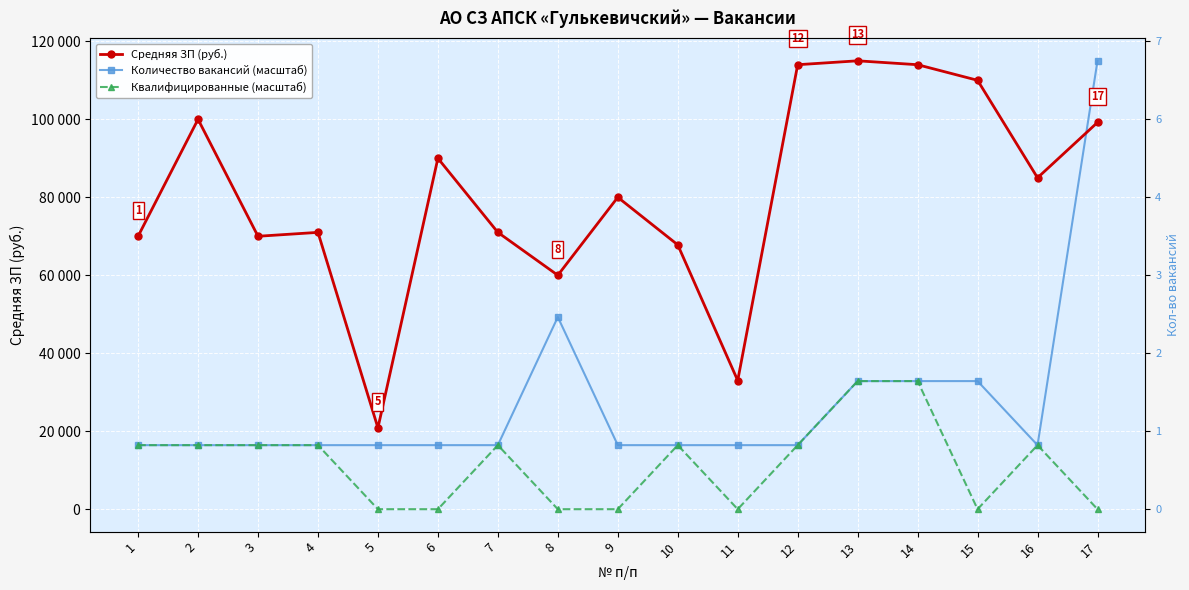

What is the value of the Средняя ЗП (руб.) point at the 7th from the left?

71000.0